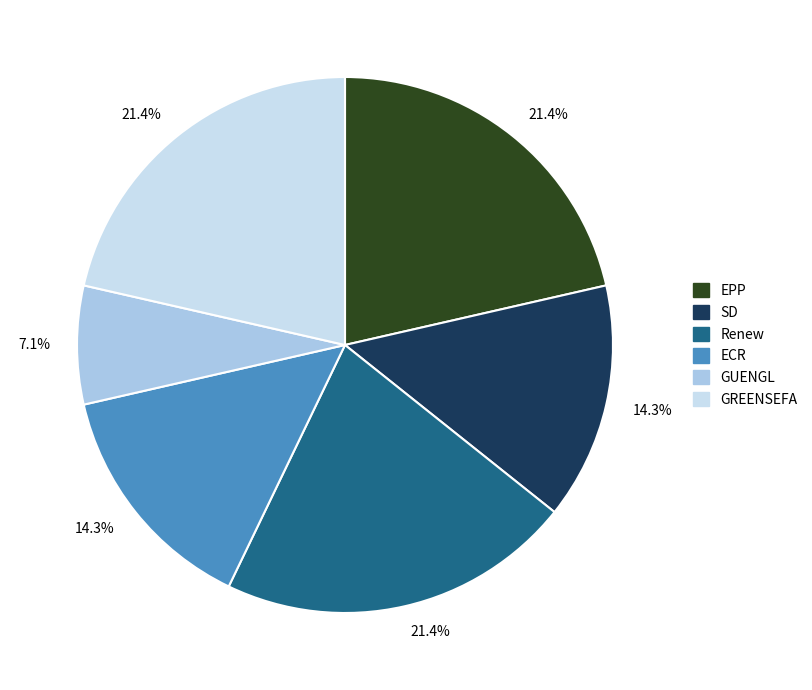

To the nearest percent, what is the difference between the largest and smallest slice percentages?

14%